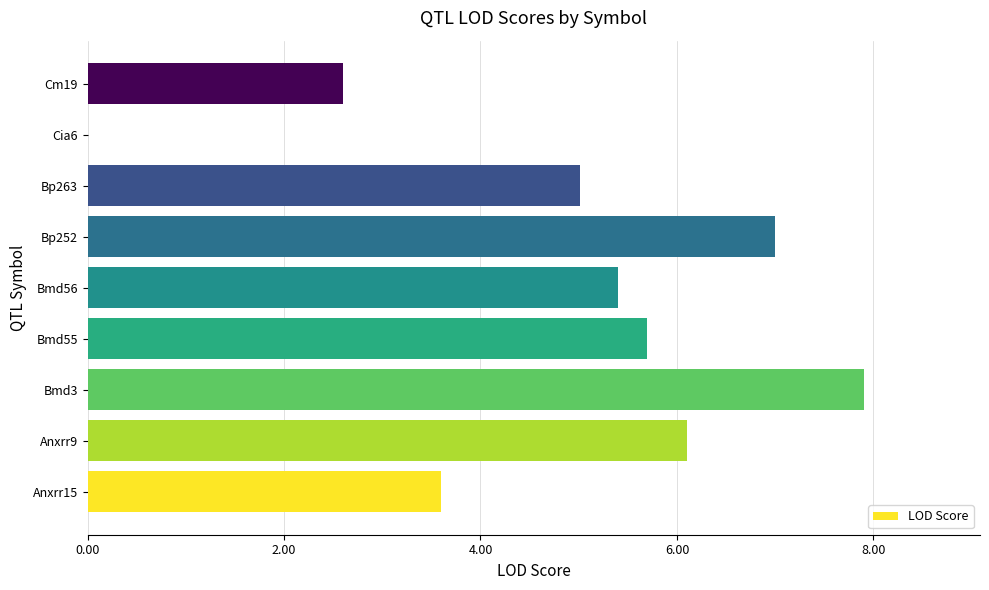

At which label is the value closest to 3?

Cm19